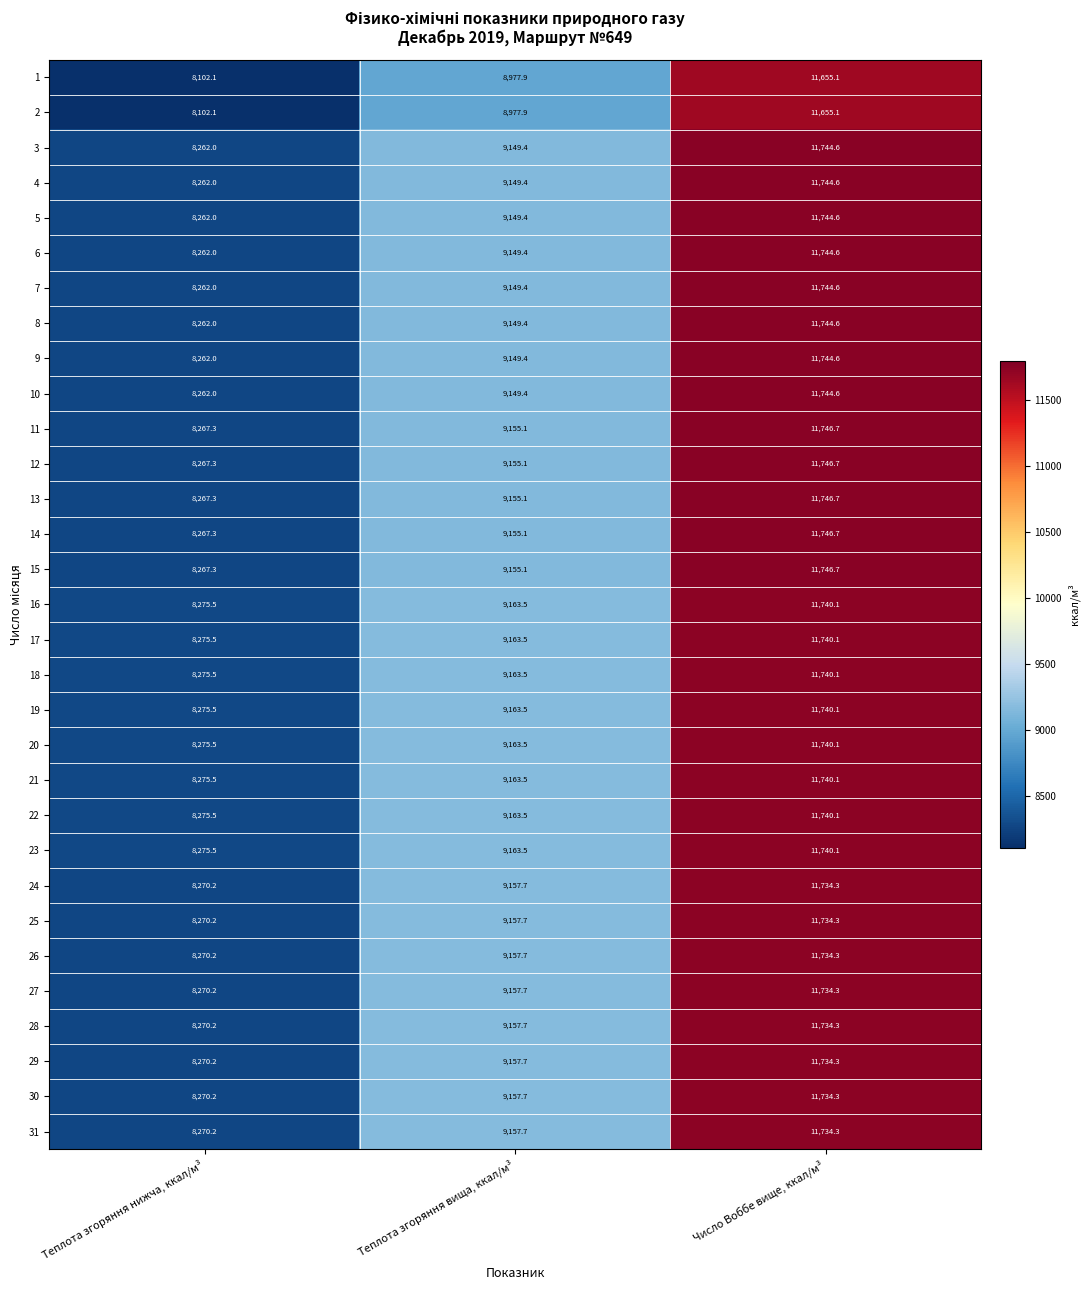

Rank the categories by 6 value from highest to lowest.

Число Воббе вище, ккал/м³, Теплота згоряння вища, ккал/м³, Теплота згоряння нижча, ккал/м³